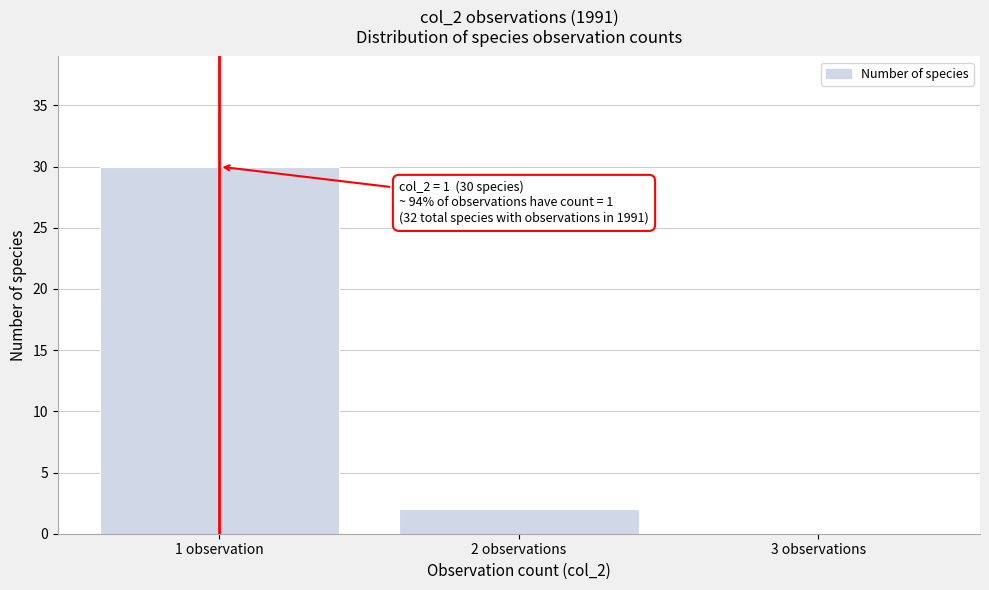

Reading right to left, transcribe all the data shown in this chart.

3 observations=0	2 observations=2	1 observation=30